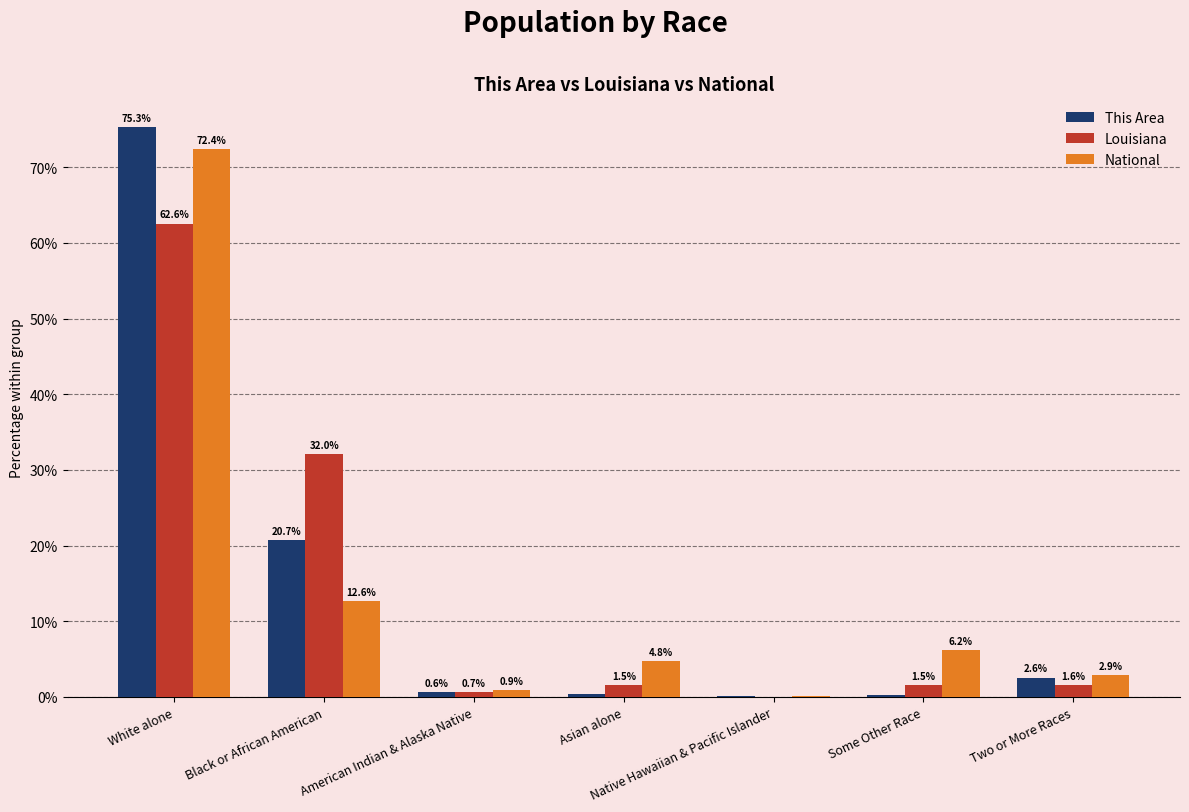

Which label corresponds to the largest value in the chart?

White alone